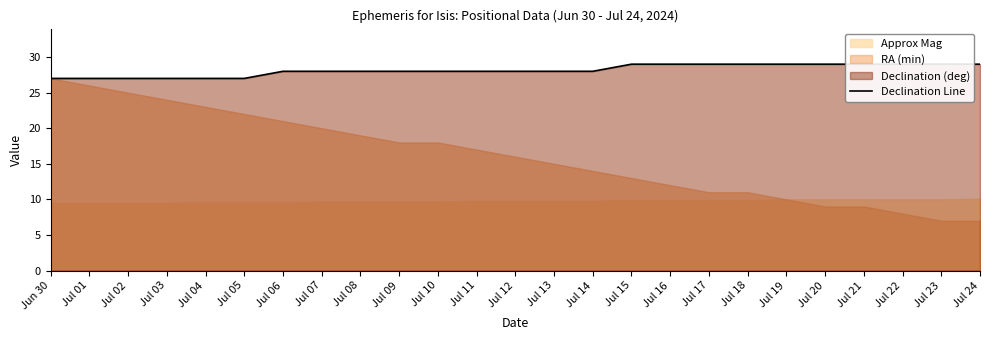

Is it true that the value at Jul 17 is 11?

False